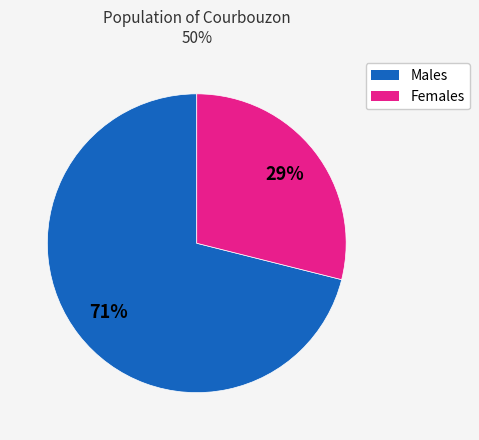

To the nearest percent, what is the difference between the largest and smallest slice percentages?

42%